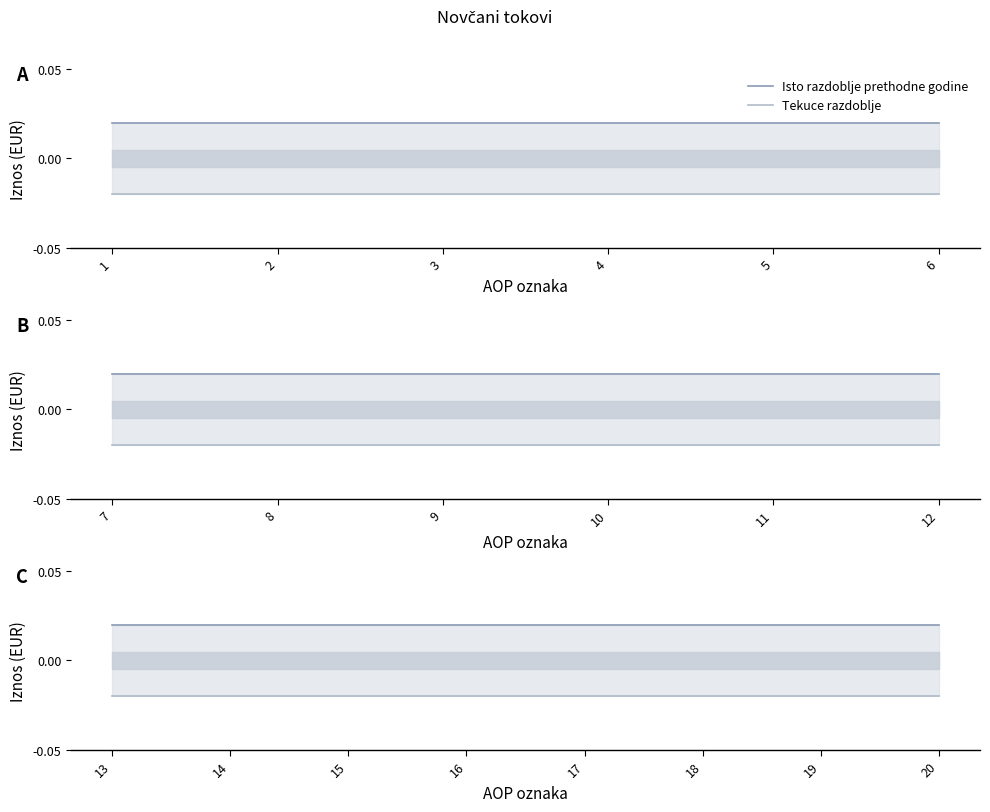

The value of Isto razdoblje prethodne godine at 18 is 0.0. True or false?

True